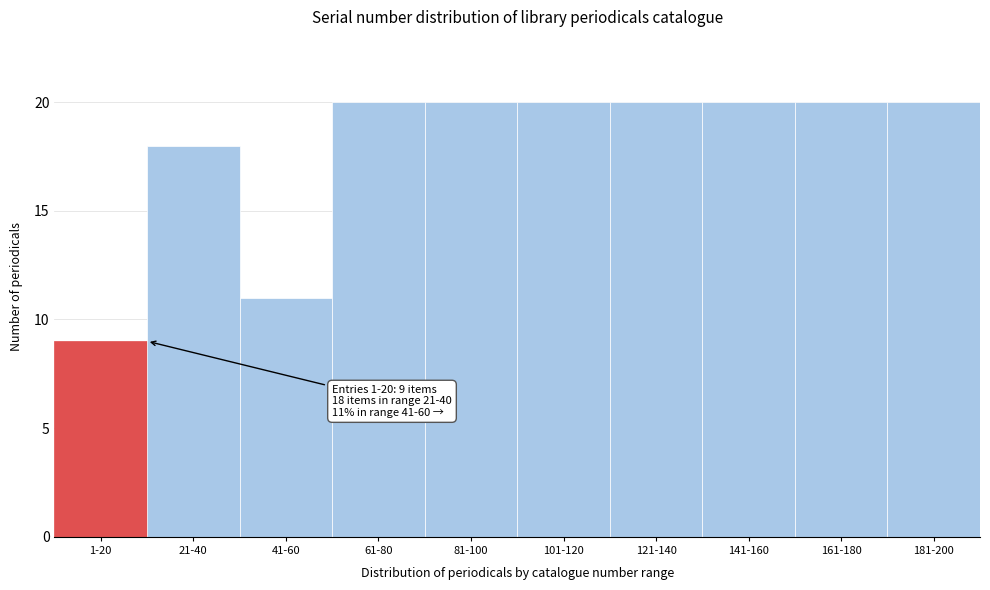

Reading left to right, list all the values displayed in this chart.

1-20=9	21-40=18	41-60=11	61-80=20	81-100=20	101-120=20	121-140=20	141-160=20	161-180=20	181-200=20